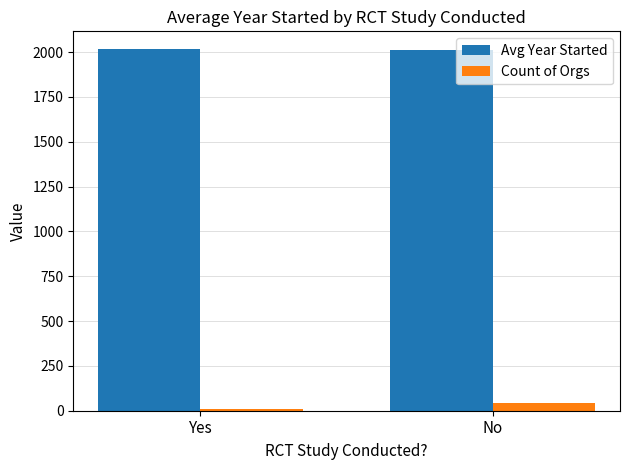

What is the difference between the Count of Orgs values at Yes and No?

34.0